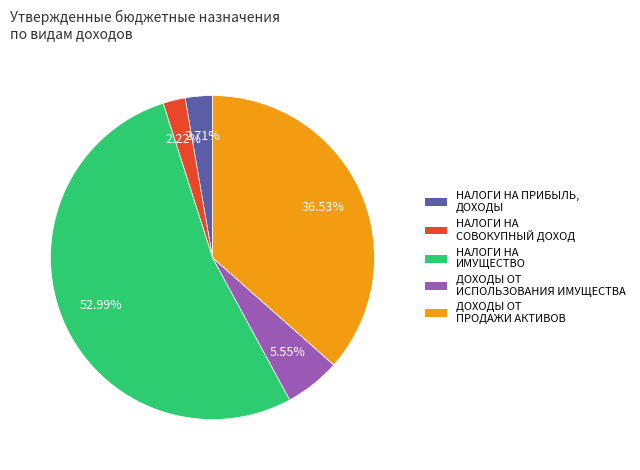

What is the largest slice in the pie chart?

НАЛОГИ НА ИМУЩЕСТВО